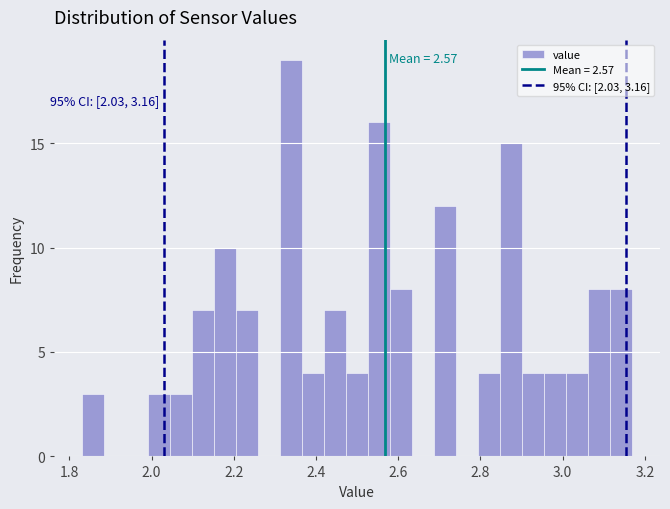

Around what value on the x-axis is the tallest bar? Give the approximate position of its centre, as read against the axis.

2.34